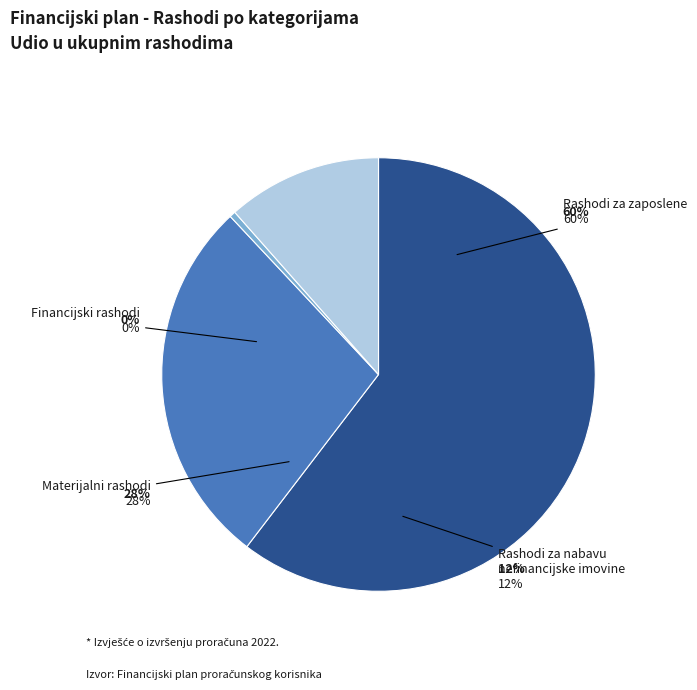

Count the number of slices in the pie.

4